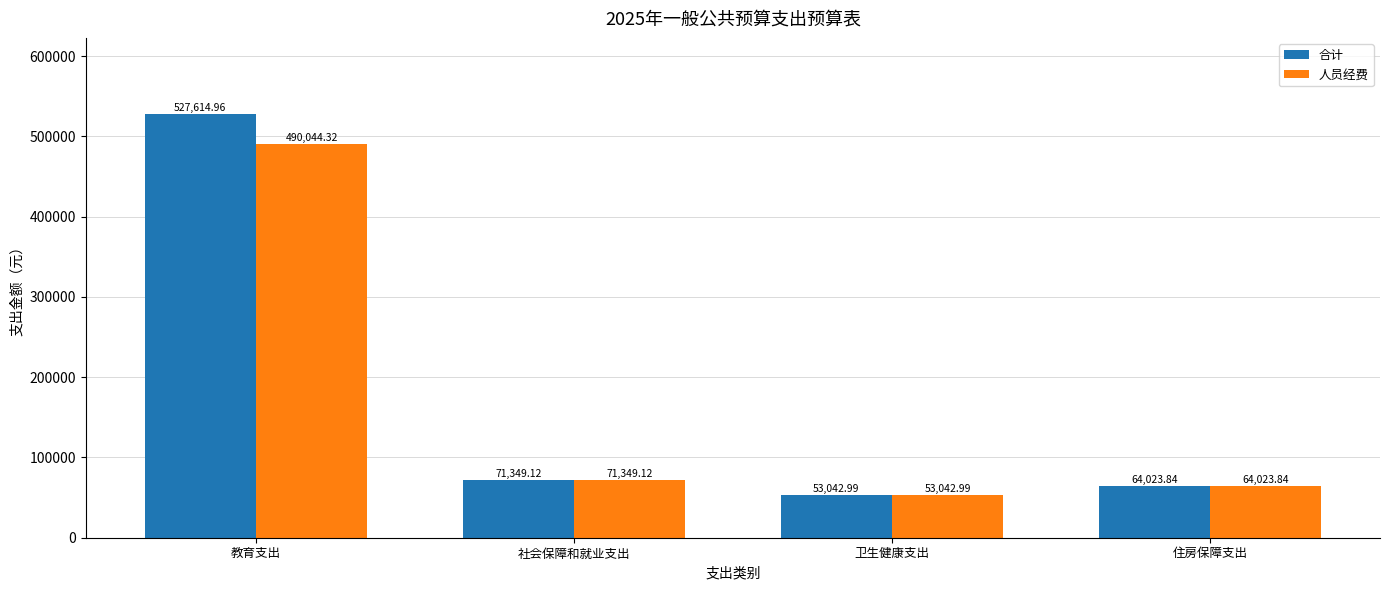

Read the 人员经费 value at 卫生健康支出.

53043.0